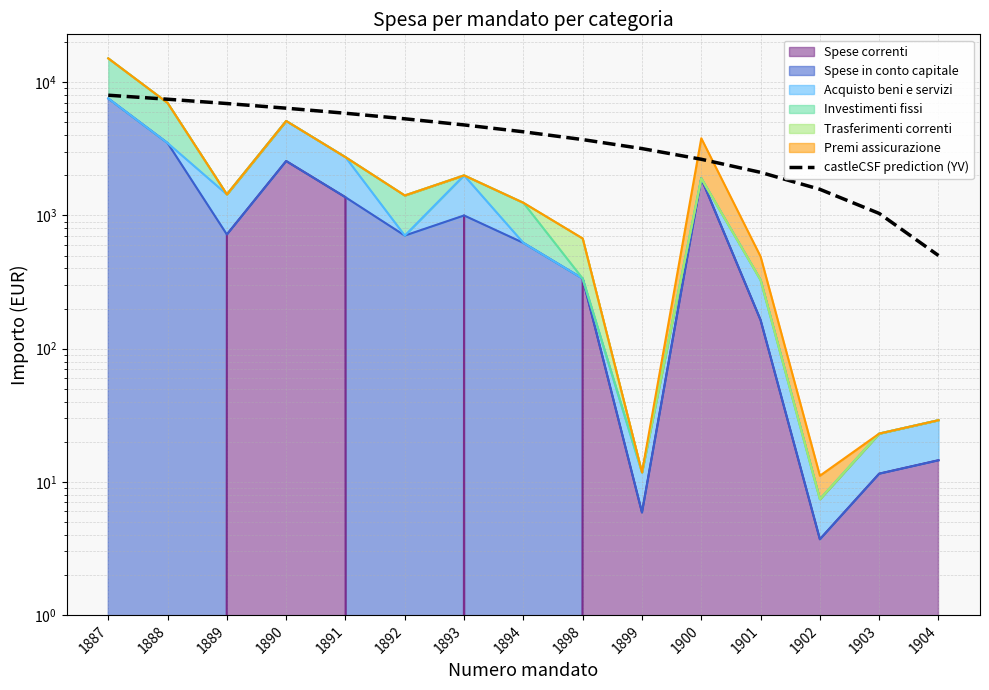

Reading right to left, what are all the values shown in this chart?

1904=500.0	1903=1035.7	1902=1571.4	1901=2107.1	1900=2642.9	1899=3178.6	1898=3714.3	1894=4250.0	1893=4785.7	1892=5321.4	1891=5857.1	1890=6392.9	1889=6928.6	1888=7464.3	1887=8000.0